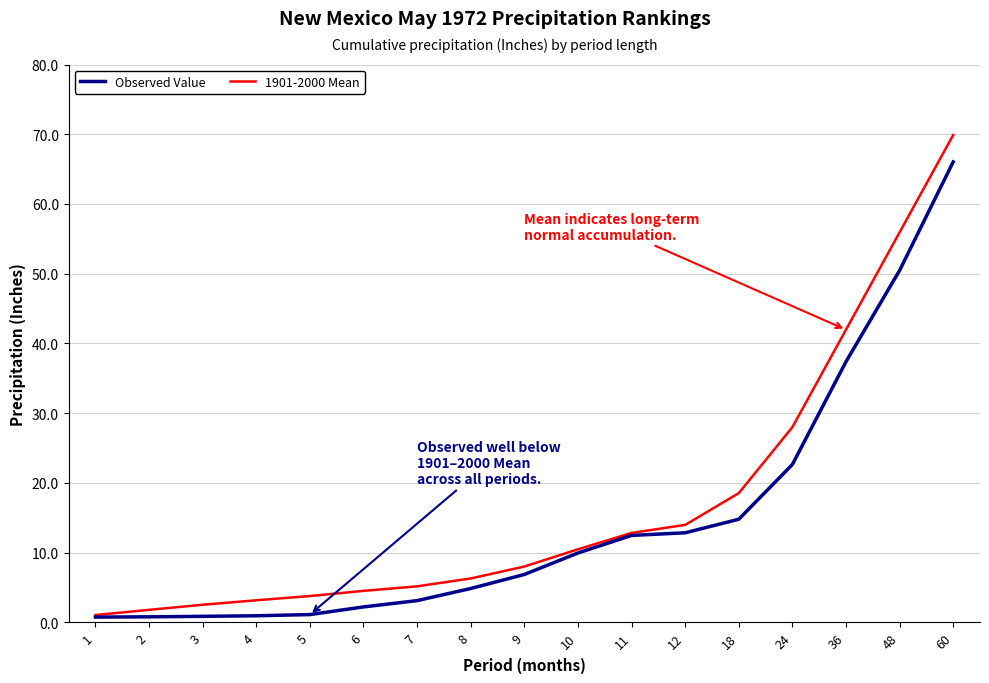

How many values in the Observed Value series are below 6?

8